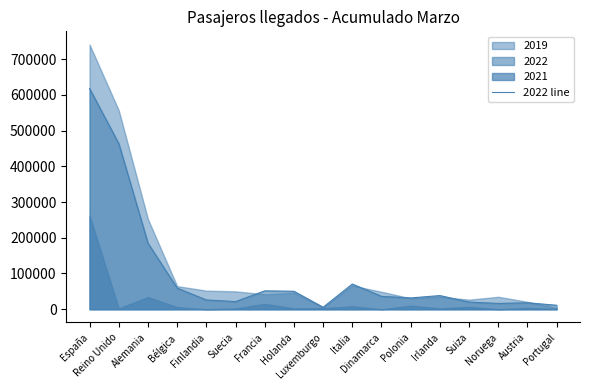

What is the difference between the values at Holanda and Luxemburgo?

44721